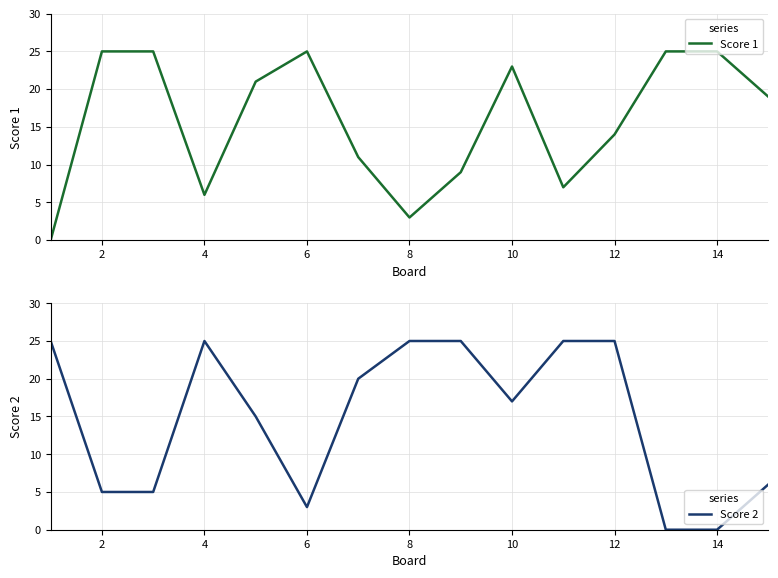

What is the maximum value for Score 2?

25